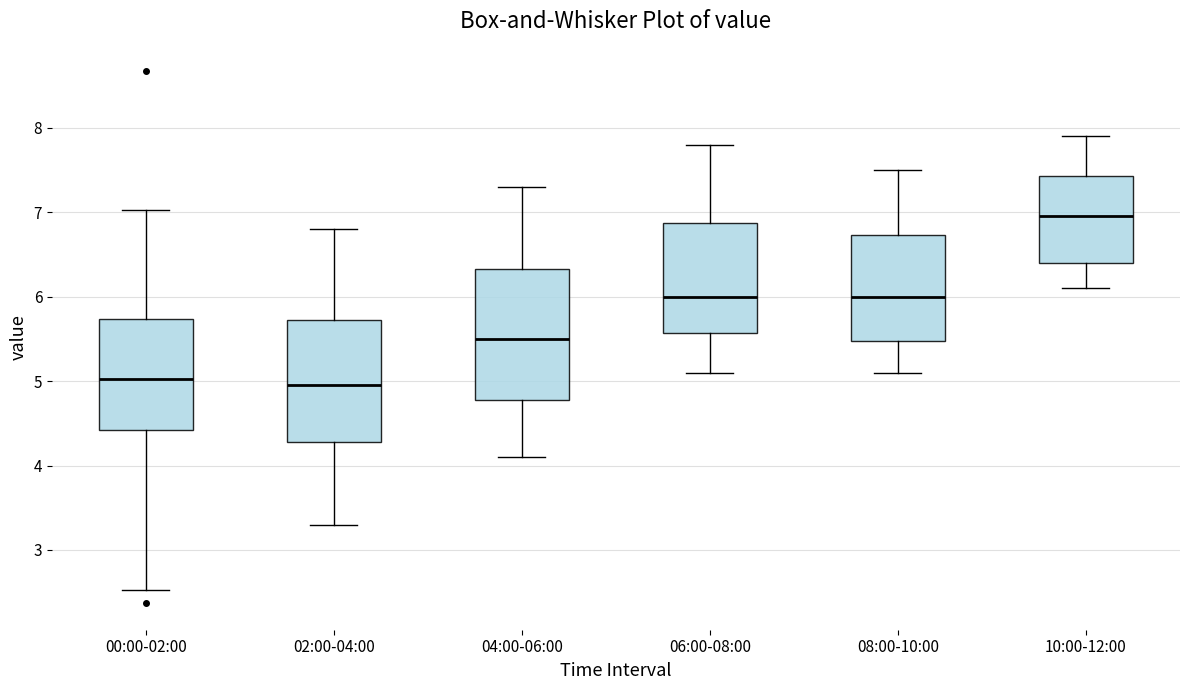

Reading left to right, transcribe this box plot: for each box, give where its median line is, the range the box spans, and where its two whiskers end, as read against the y-axis. The values are not printed on the chart, so give them approximately, as read against the axis.

00:00-02:00: median 5.0, box 4.4 to 5.7, whiskers 2.5 to 7.0
02:00-04:00: median 5.0, box 4.3 to 5.7, whiskers 3.3 to 6.8
04:00-06:00: median 5.5, box 4.8 to 6.3, whiskers 4.1 to 7.3
06:00-08:00: median 6.0, box 5.6 to 6.9, whiskers 5.1 to 7.8
08:00-10:00: median 6.0, box 5.5 to 6.7, whiskers 5.1 to 7.5
10:00-12:00: median 7.0, box 6.4 to 7.4, whiskers 6.1 to 7.9